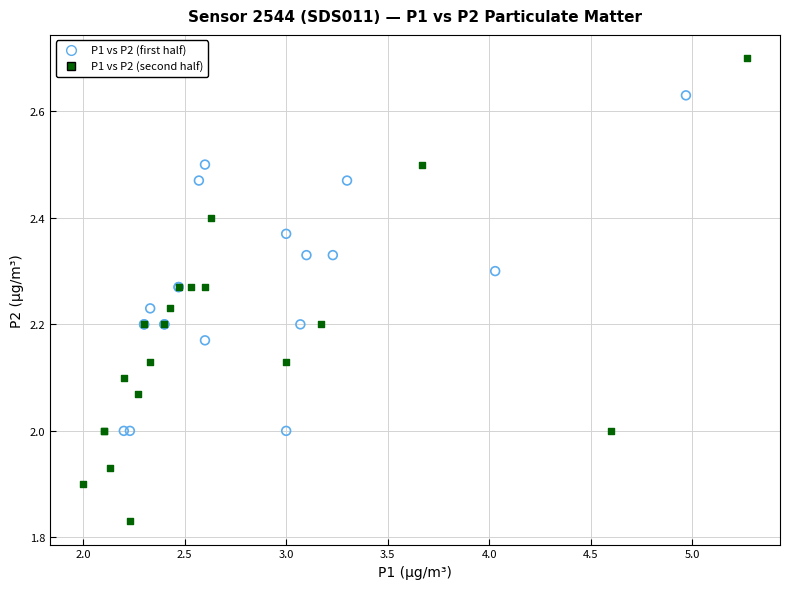

Which series reaches the minimum Y coordinate?

P1 vs P2 (second half)